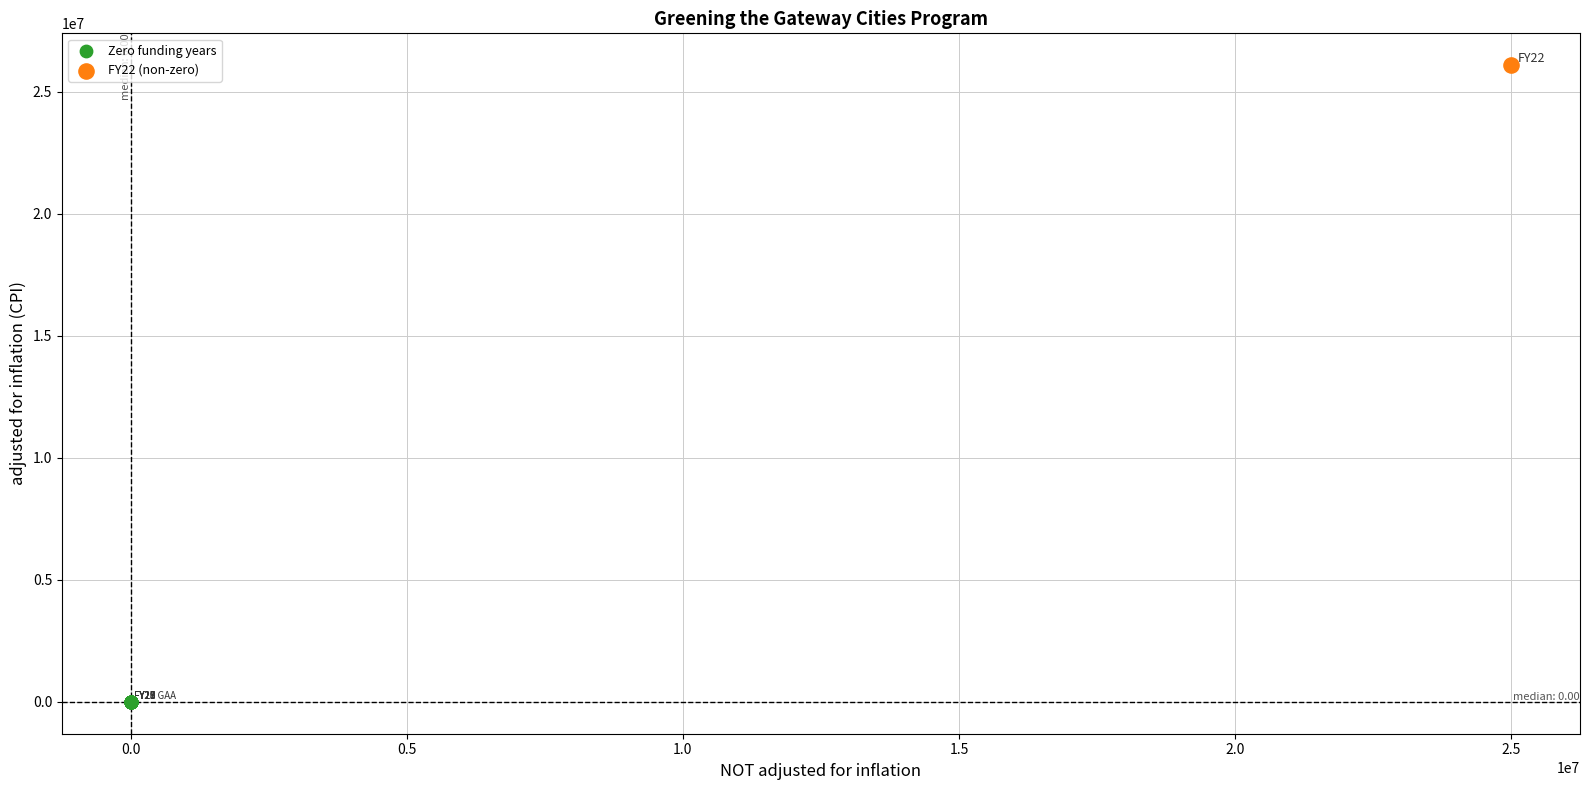

What are all the series names shown in the legend?

Zero funding years, FY22 (non-zero)